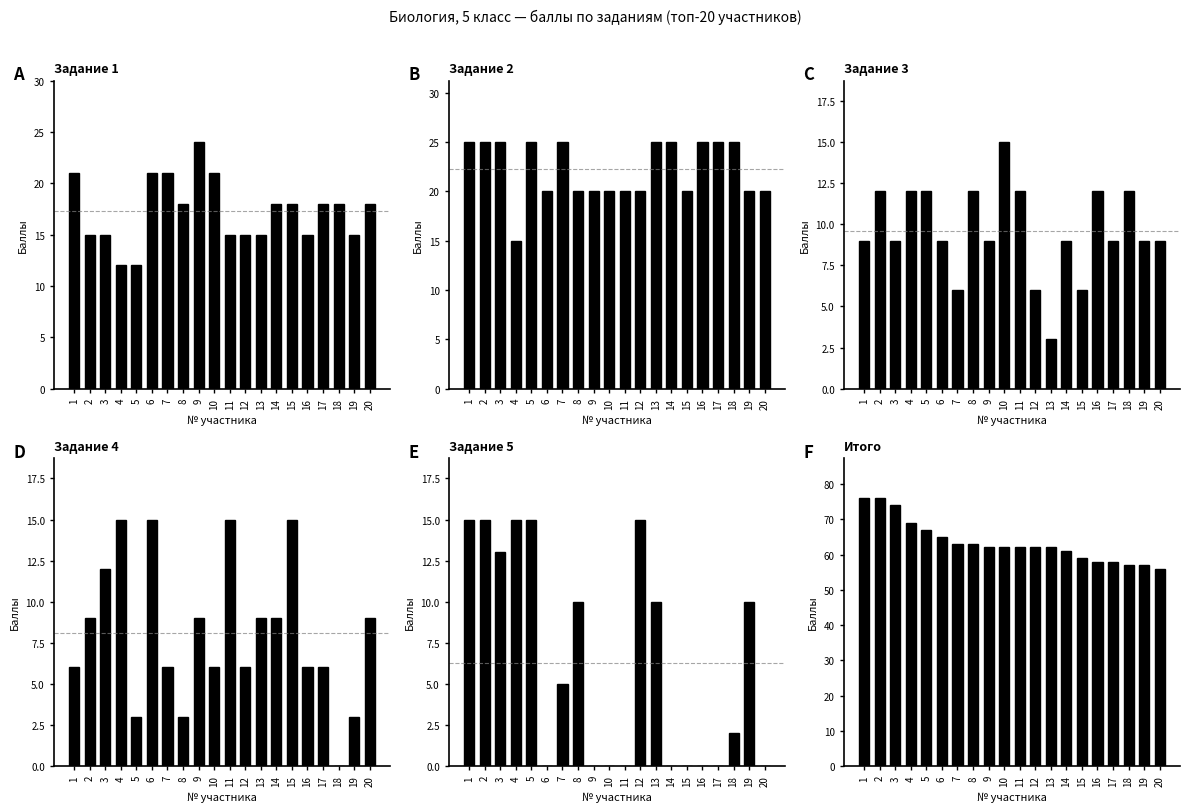

Which series has the largest total across all categories?

Итого